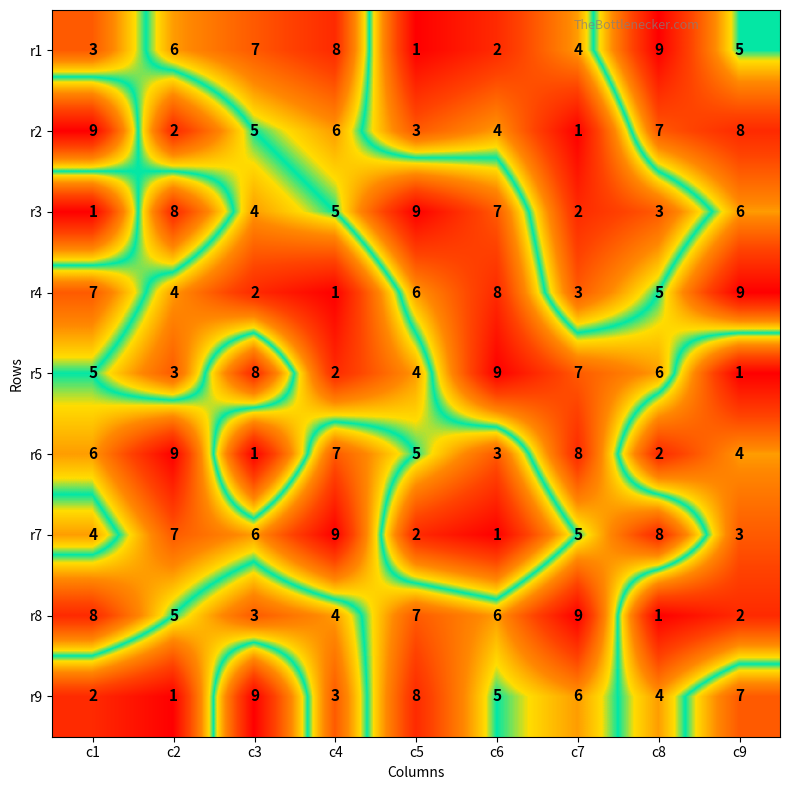

The r7 series shows 8 at c3. True or false?

False